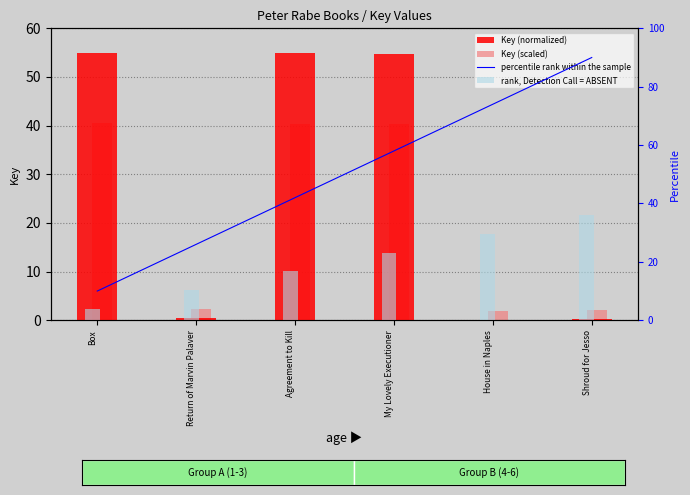

What is the highest value of the Key (scaled) series?

40.5